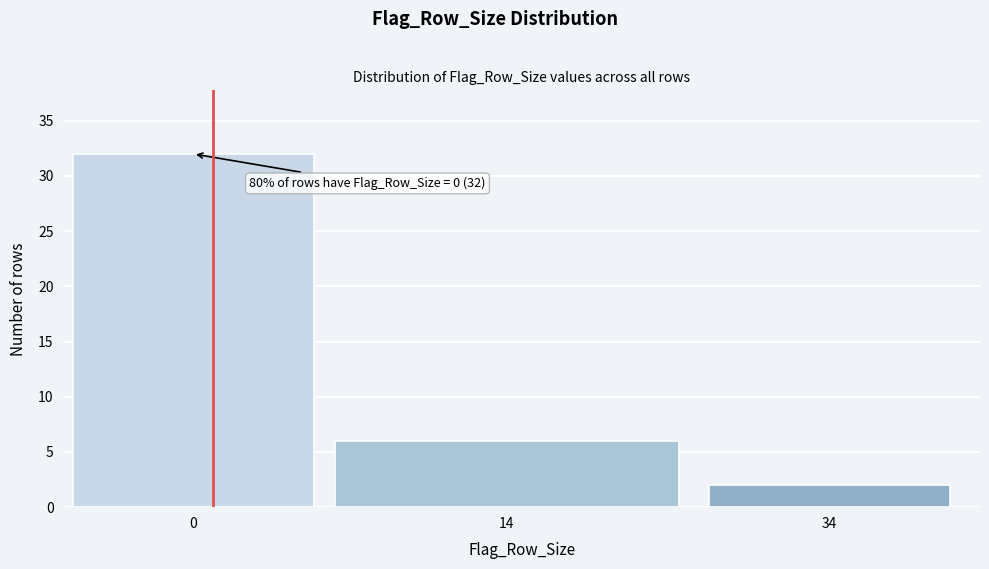

Reading left to right, what are all the values shown in this chart?

32	6	2